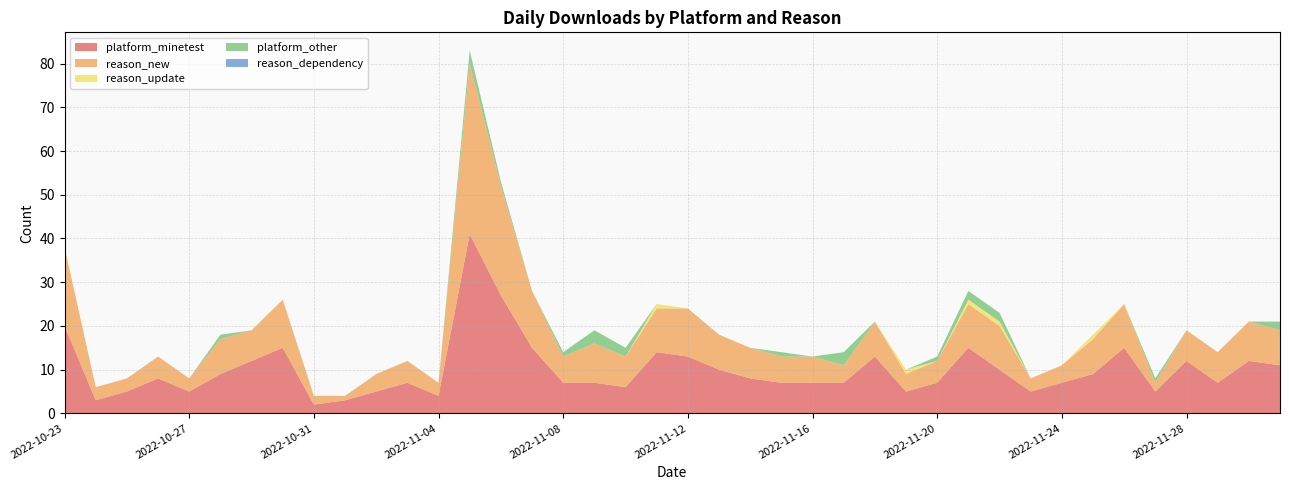

Reading left to right, extract all data points from this chart.

platform_minetest: 2022-10-23=20	2022-10-24=3	2022-10-25=5	2022-10-26=8	2022-10-27=5	2022-10-28=9	2022-10-29=12	2022-10-30=15	2022-10-31=2	2022-11-01=3	2022-11-02=5	2022-11-03=7	2022-11-04=4	2022-11-05=41	2022-11-06=27	2022-11-07=15	2022-11-08=7	2022-11-09=7	2022-11-10=6	2022-11-11=14	2022-11-12=13	2022-11-13=10	2022-11-14=8	2022-11-15=7	2022-11-16=7	2022-11-17=7	2022-11-18=13	2022-11-19=5	2022-11-20=7	2022-11-21=15	2022-11-22=10	2022-11-23=5	2022-11-24=7	2022-11-25=9	2022-11-26=15	2022-11-27=5	2022-11-28=12	2022-11-29=7	2022-11-30=12	2022-12-01=11
reason_new: 2022-10-23=18	2022-10-24=3	2022-10-25=3	2022-10-26=5	2022-10-27=3	2022-10-28=8	2022-10-29=7	2022-10-30=11	2022-10-31=2	2022-11-01=1	2022-11-02=4	2022-11-03=5	2022-11-04=3	2022-11-05=39	2022-11-06=25	2022-11-07=13	2022-11-08=6	2022-11-09=9	2022-11-10=7	2022-11-11=10	2022-11-12=11	2022-11-13=8	2022-11-14=7	2022-11-15=6	2022-11-16=6	2022-11-17=4	2022-11-18=8	2022-11-19=4	2022-11-20=5	2022-11-21=10	2022-11-22=10	2022-11-23=3	2022-11-24=4	2022-11-25=8	2022-11-26=10	2022-11-27=2	2022-11-28=7	2022-11-29=7	2022-11-30=9	2022-12-01=8
reason_update: 2022-10-23=0	2022-10-24=0	2022-10-25=0	2022-10-26=0	2022-10-27=0	2022-10-28=0	2022-10-29=0	2022-10-30=0	2022-10-31=0	2022-11-01=0	2022-11-02=0	2022-11-03=0	2022-11-04=0	2022-11-05=0	2022-11-06=0	2022-11-07=0	2022-11-08=0	2022-11-09=0	2022-11-10=0	2022-11-11=1	2022-11-12=0	2022-11-13=0	2022-11-14=0	2022-11-15=0	2022-11-16=0	2022-11-17=0	2022-11-18=0	2022-11-19=1	2022-11-20=0	2022-11-21=1	2022-11-22=1	2022-11-23=0	2022-11-24=0	2022-11-25=1	2022-11-26=0	2022-11-27=0	2022-11-28=0	2022-11-29=0	2022-11-30=0	2022-12-01=0
platform_other: 2022-10-23=0	2022-10-24=0	2022-10-25=0	2022-10-26=0	2022-10-27=0	2022-10-28=1	2022-10-29=0	2022-10-30=0	2022-10-31=0	2022-11-01=0	2022-11-02=0	2022-11-03=0	2022-11-04=0	2022-11-05=3	2022-11-06=1	2022-11-07=0	2022-11-08=1	2022-11-09=3	2022-11-10=2	2022-11-11=0	2022-11-12=0	2022-11-13=0	2022-11-14=0	2022-11-15=1	2022-11-16=0	2022-11-17=3	2022-11-18=0	2022-11-19=0	2022-11-20=1	2022-11-21=2	2022-11-22=2	2022-11-23=0	2022-11-24=0	2022-11-25=0	2022-11-26=0	2022-11-27=1	2022-11-28=0	2022-11-29=0	2022-11-30=0	2022-12-01=2
reason_dependency: 2022-10-23=0	2022-10-24=0	2022-10-25=0	2022-10-26=0	2022-10-27=0	2022-10-28=0	2022-10-29=0	2022-10-30=0	2022-10-31=0	2022-11-01=0	2022-11-02=0	2022-11-03=0	2022-11-04=0	2022-11-05=0	2022-11-06=0	2022-11-07=0	2022-11-08=0	2022-11-09=0	2022-11-10=0	2022-11-11=0	2022-11-12=0	2022-11-13=0	2022-11-14=0	2022-11-15=0	2022-11-16=0	2022-11-17=0	2022-11-18=0	2022-11-19=0	2022-11-20=0	2022-11-21=0	2022-11-22=0	2022-11-23=0	2022-11-24=0	2022-11-25=0	2022-11-26=0	2022-11-27=0	2022-11-28=0	2022-11-29=0	2022-11-30=0	2022-12-01=0